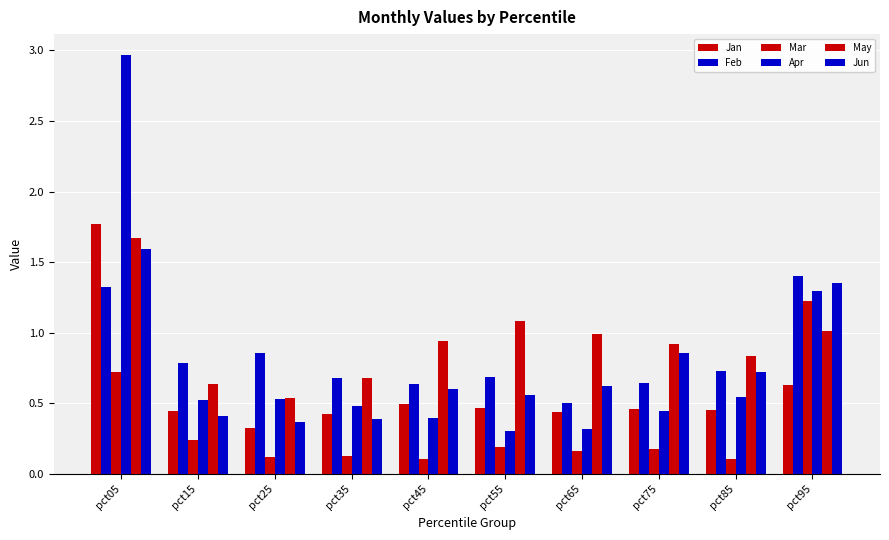

True or false: Apr has a value of 3.0 at pct05.

True